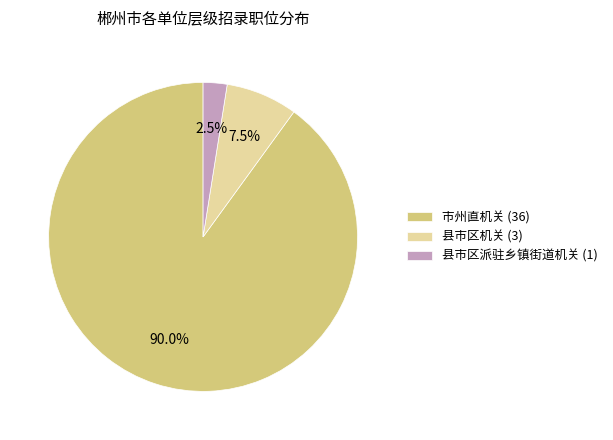

What percentage is NOT represented by 县市区机关 (3)?

92.5%